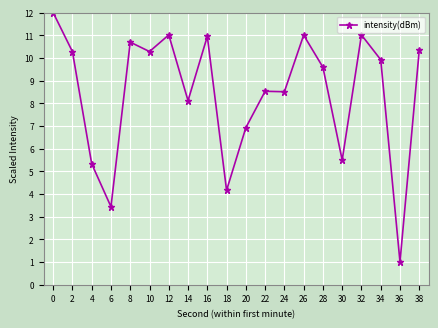

The value at 30 is 5.5. True or false?

True